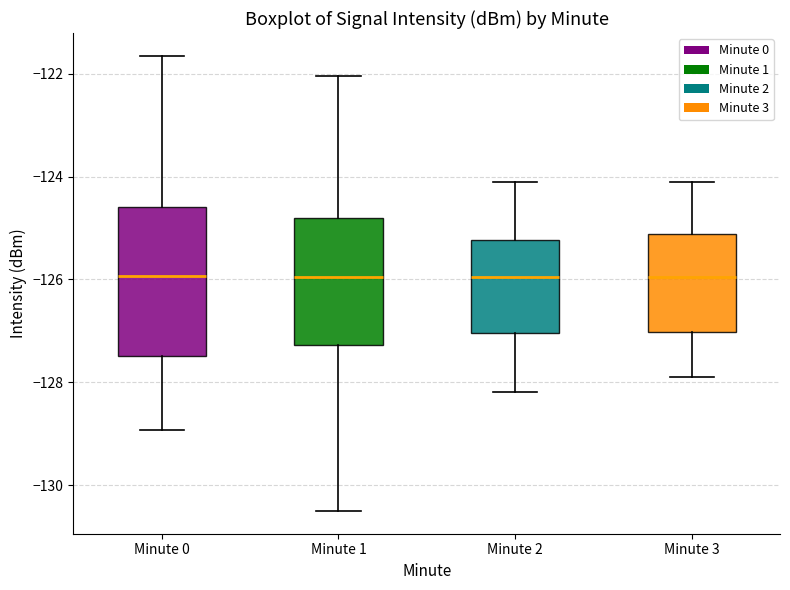

Where does the upper whisker of the box for Minute 0 end on the y-axis? The values are not printed on the chart, so give them approximately, as read against the axis.

-121.6